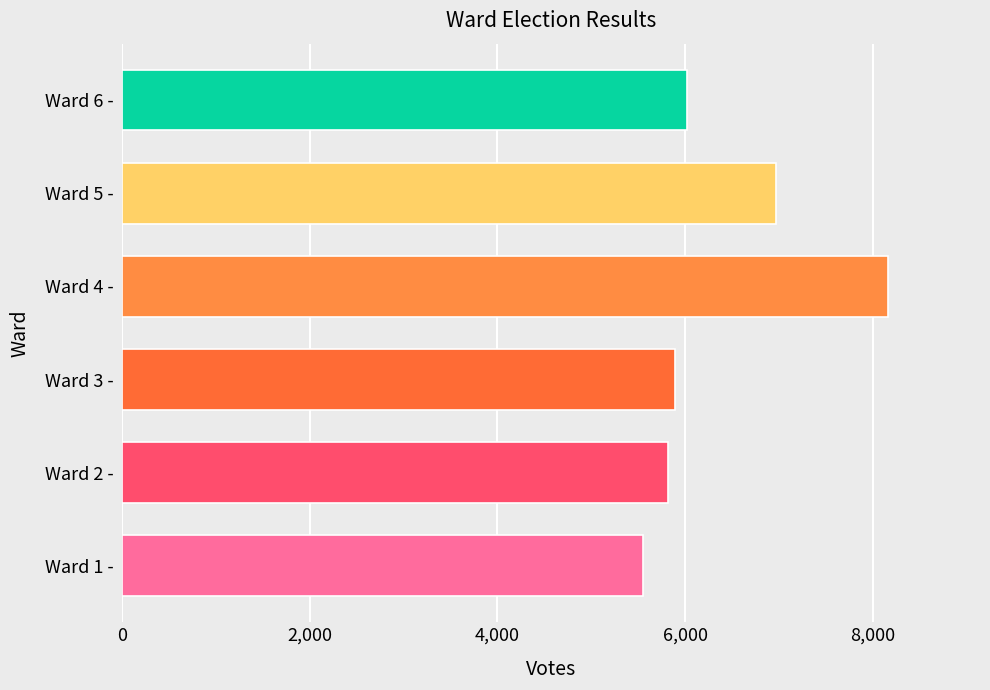

What is the sum of all values?

38414